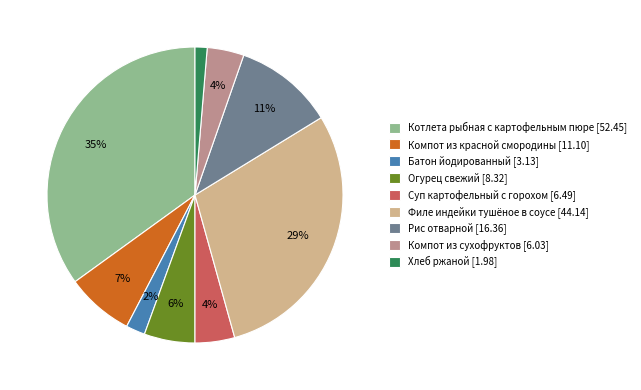

Count the number of slices in the pie.

9